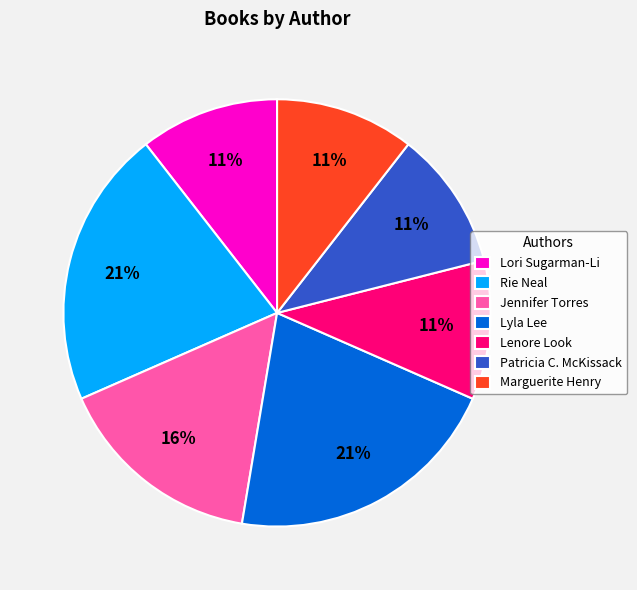

What percentage is the Patricia C. McKissack slice, to the nearest percent?

11%